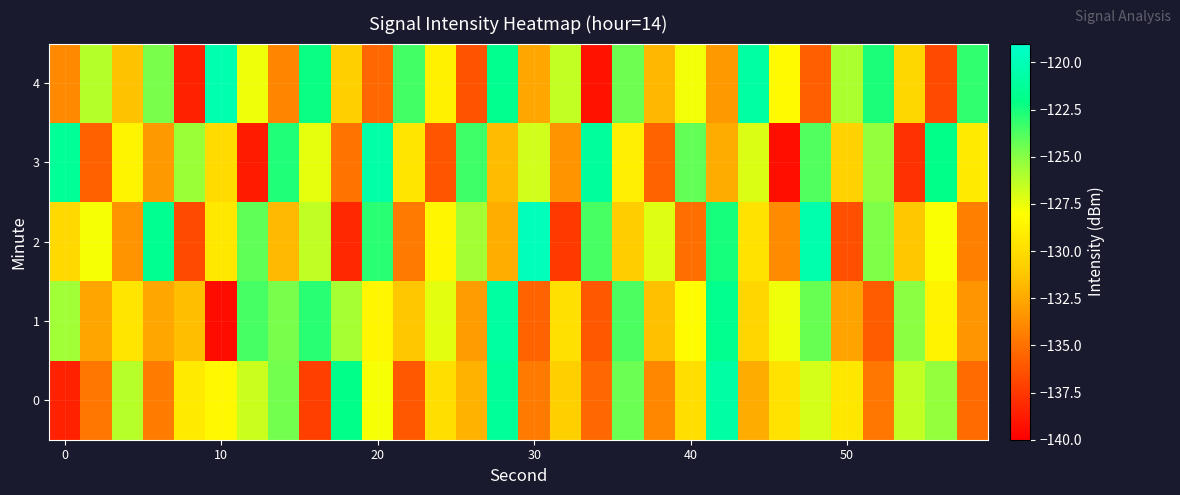

Which series has the largest range (max minus min)?

row_4